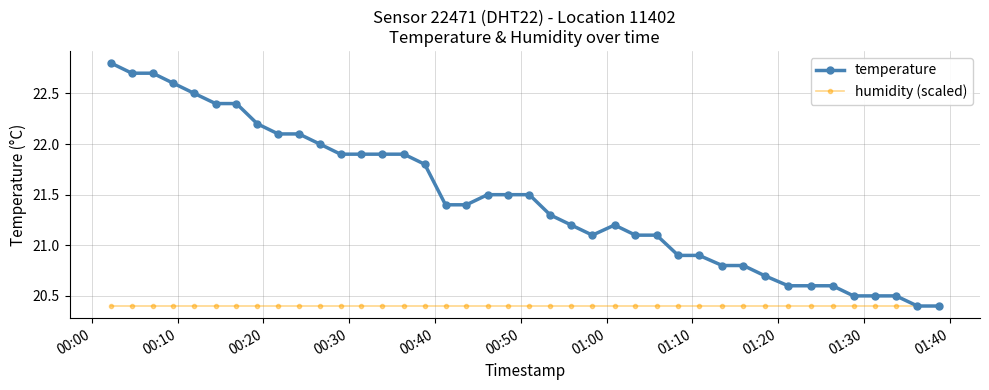

What is the value of the temperature point at the 15th from the left?

21.9